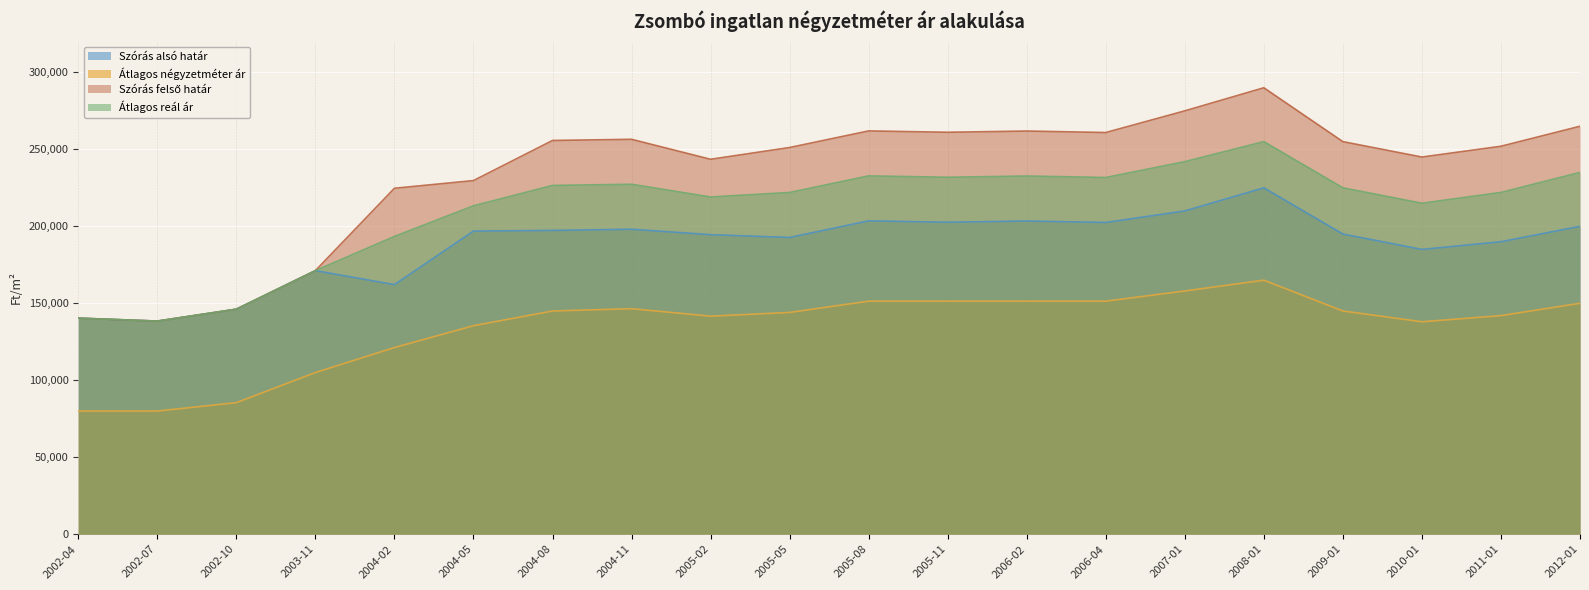

What is the difference between the highest and lowest values at 2002-10?

60719